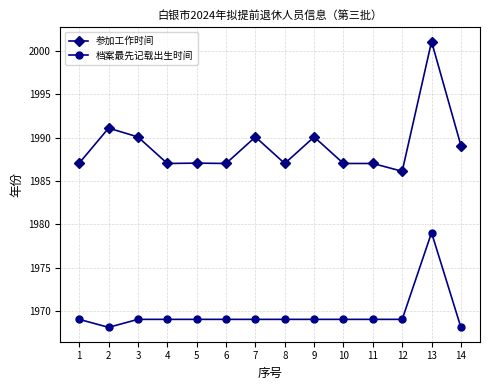

The 参加工作时间 series shows 1987.0 at 5. True or false?

True